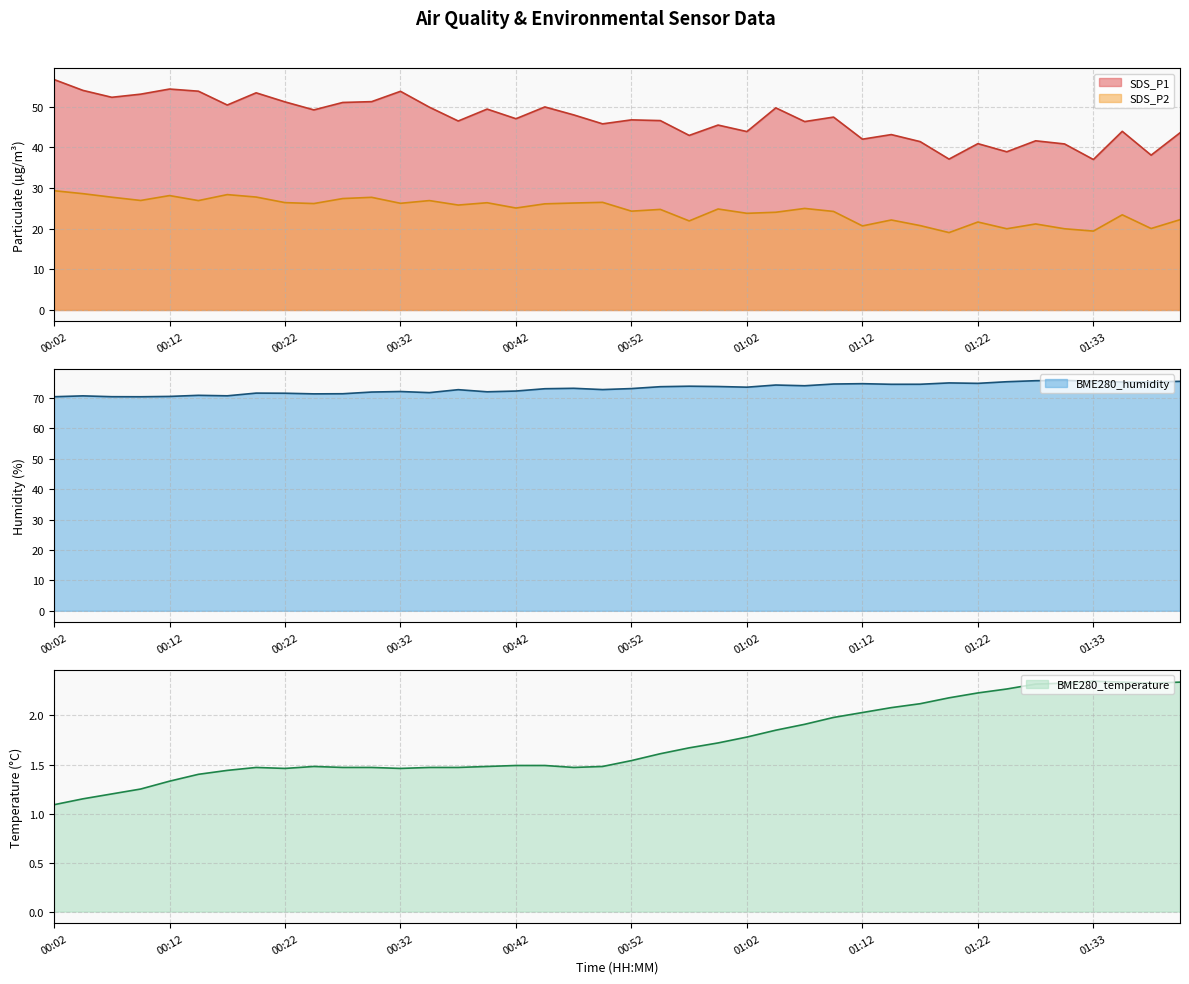

How many lines are shown in the chart?

4